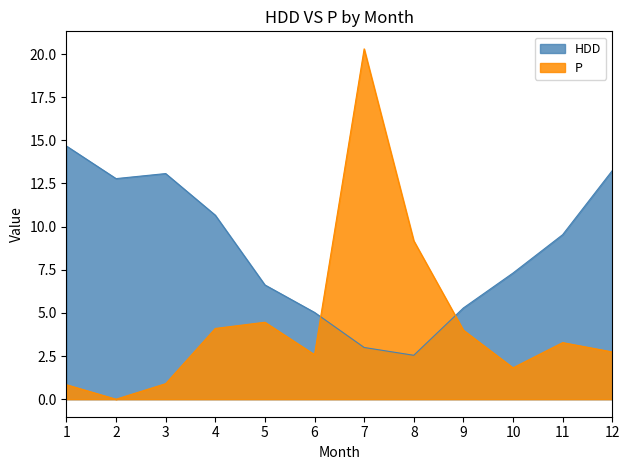

Reading left to right, what are all the values shown in this chart?

HDD: 1=14.7	2=12.8	3=13.1	4=10.7	5=6.6	6=5.0	7=3.0	8=2.5	9=5.3	10=7.3	11=9.5	12=13.2
P: 1=0.8	2=0.0	3=0.9	4=4.1	5=4.5	6=2.6	7=20.3	8=9.2	9=4.0	10=1.8	11=3.3	12=2.7